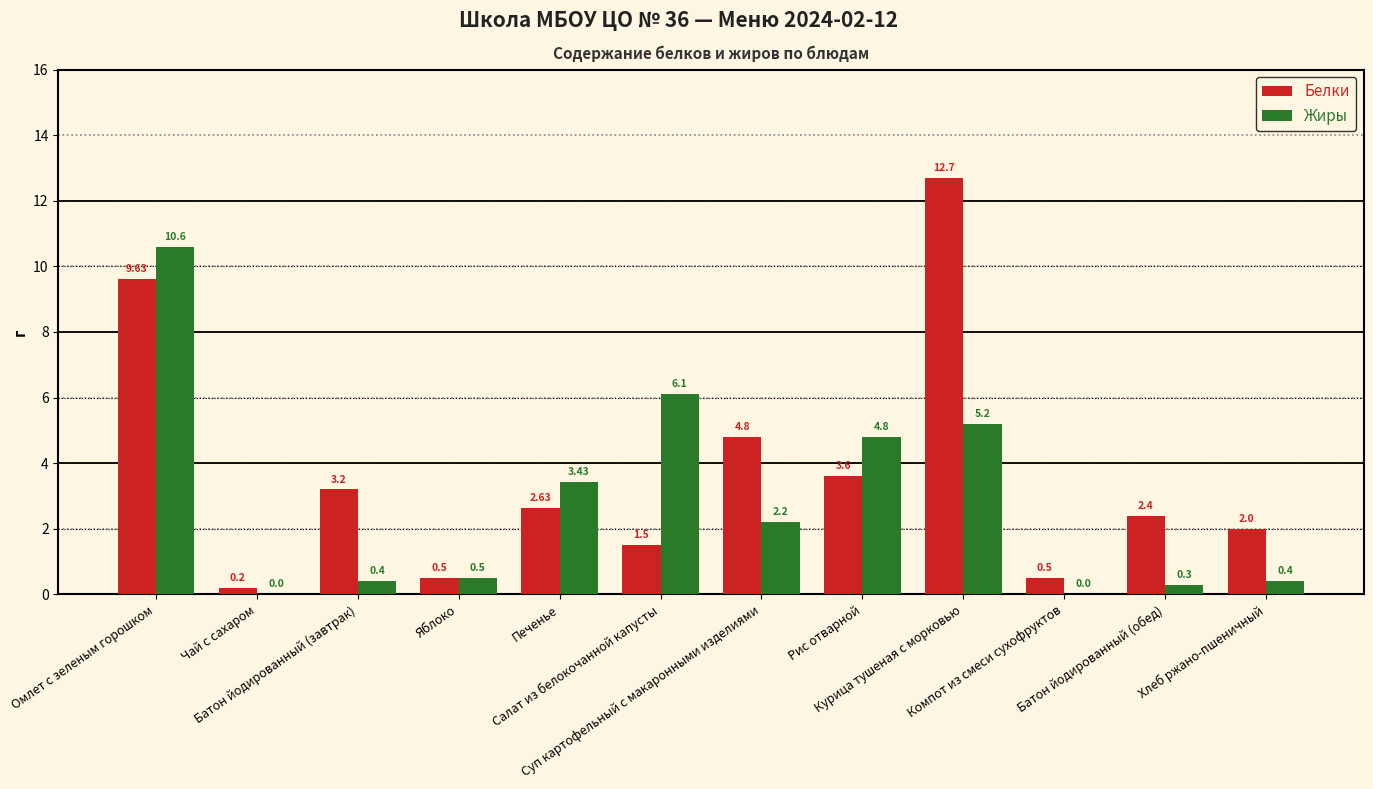

At which category is the sum across all series the highest?

Омлет с зеленым горошком